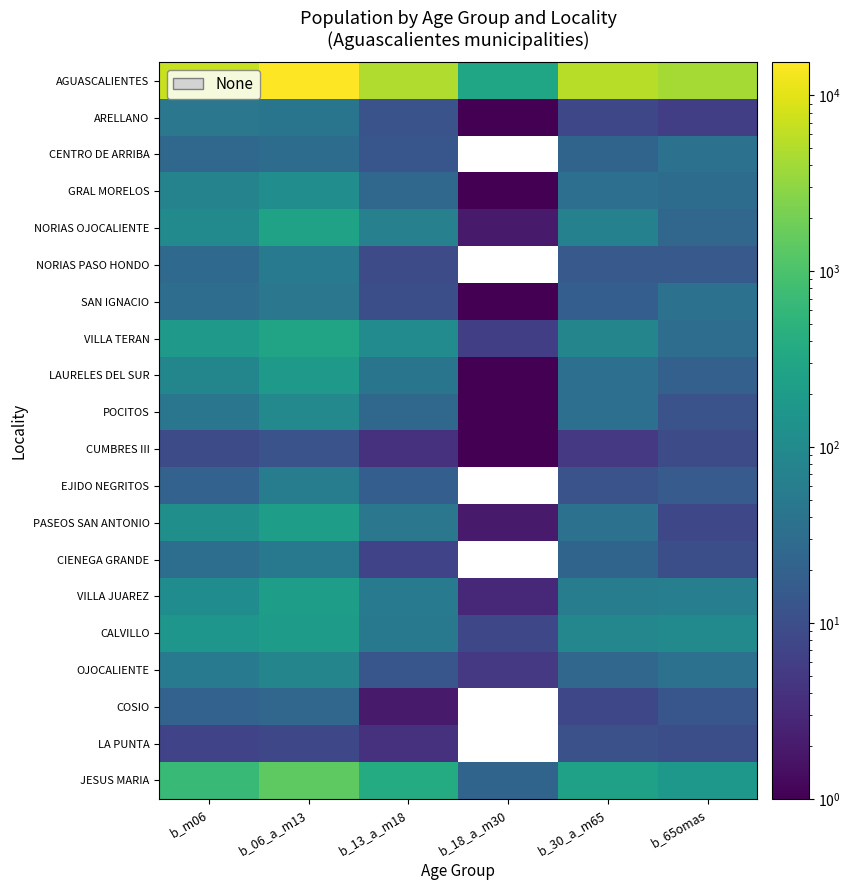

Reading left to right, extract all data points from this chart.

AGUASCALIENTES: b_m06=6992	b_06_a_m13=15440	b_13_a_m18=4948	b_18_a_m30=295	b_30_a_m65=5563	b_65omas=4133
ARELLANO: b_m06=46	b_06_a_m13=43	b_13_a_m18=12	b_18_a_m30=1	b_30_a_m65=8	b_65omas=6
CENTRO DE ARRIBA: b_m06=26	b_06_a_m13=30	b_13_a_m18=13	b_18_a_m30=0	b_30_a_m65=22	b_65omas=38
GRAL MORELOS: b_m06=76	b_06_a_m13=115	b_13_a_m18=26	b_18_a_m30=1	b_30_a_m65=34	b_65omas=30
NORIAS OJOCALIENTE: b_m06=99	b_06_a_m13=259	b_13_a_m18=66	b_18_a_m30=2	b_30_a_m65=69	b_65omas=24
NORIAS PASO HONDO: b_m06=27	b_06_a_m13=52	b_13_a_m18=9	b_18_a_m30=0	b_30_a_m65=15	b_65omas=15
SAN IGNACIO: b_m06=32	b_06_a_m13=46	b_13_a_m18=10	b_18_a_m30=1	b_30_a_m65=18	b_65omas=36
VILLA TERAN: b_m06=180	b_06_a_m13=277	b_13_a_m18=103	b_18_a_m30=6	b_30_a_m65=80	b_65omas=32
LAURELES DEL SUR: b_m06=84	b_06_a_m13=178	b_13_a_m18=43	b_18_a_m30=1	b_30_a_m65=34	b_65omas=19
POCITOS: b_m06=44	b_06_a_m13=94	b_13_a_m18=25	b_18_a_m30=1	b_30_a_m65=34	b_65omas=12
CUMBRES III: b_m06=9	b_06_a_m13=12	b_13_a_m18=4	b_18_a_m30=1	b_30_a_m65=5	b_65omas=9
EJIDO NEGRITOS: b_m06=21	b_06_a_m13=57	b_13_a_m18=18	b_18_a_m30=0	b_30_a_m65=12	b_65omas=16
PASEOS SAN ANTONIO: b_m06=123	b_06_a_m13=212	b_13_a_m18=45	b_18_a_m30=2	b_30_a_m65=37	b_65omas=8
CIENEGA GRANDE: b_m06=33	b_06_a_m13=49	b_13_a_m18=7	b_18_a_m30=0	b_30_a_m65=22	b_65omas=10
VILLA JUAREZ: b_m06=108	b_06_a_m13=214	b_13_a_m18=53	b_18_a_m30=3	b_30_a_m65=59	b_65omas=63
CALVILLO: b_m06=156	b_06_a_m13=205	b_13_a_m18=50	b_18_a_m30=8	b_30_a_m65=86	b_65omas=101
OJOCALIENTE: b_m06=54	b_06_a_m13=81	b_13_a_m18=13	b_18_a_m30=5	b_30_a_m65=24	b_65omas=37
COSIO: b_m06=21	b_06_a_m13=24	b_13_a_m18=2	b_18_a_m30=0	b_30_a_m65=8	b_65omas=13
LA PUNTA: b_m06=7	b_06_a_m13=8	b_13_a_m18=4	b_18_a_m30=0	b_30_a_m65=11	b_65omas=10
JESUS MARIA: b_m06=667	b_06_a_m13=1405	b_13_a_m18=380	b_18_a_m30=22	b_30_a_m65=253	b_65omas=170